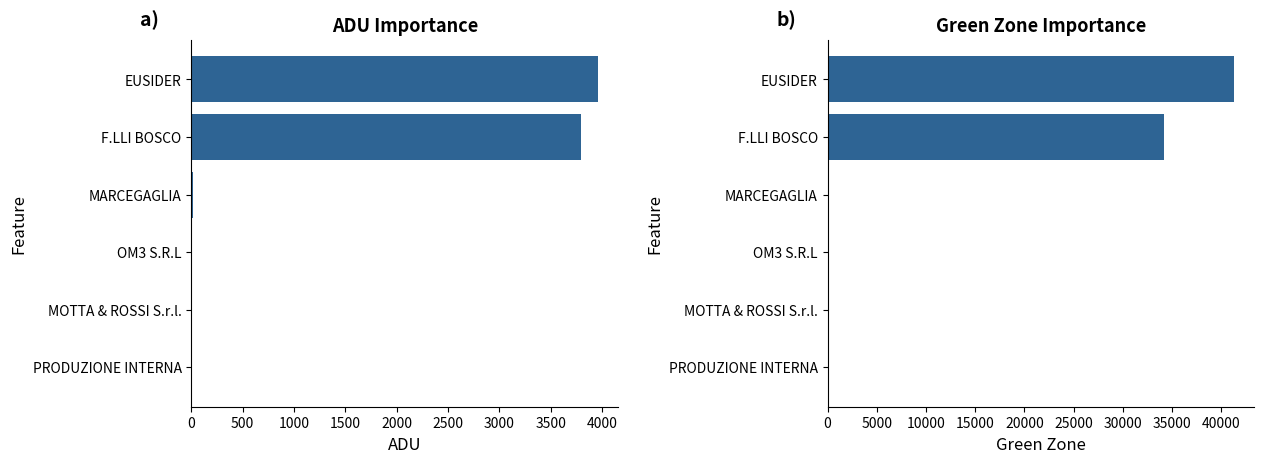

Read the ADU value at F.LLI BOSCO.

3801.0